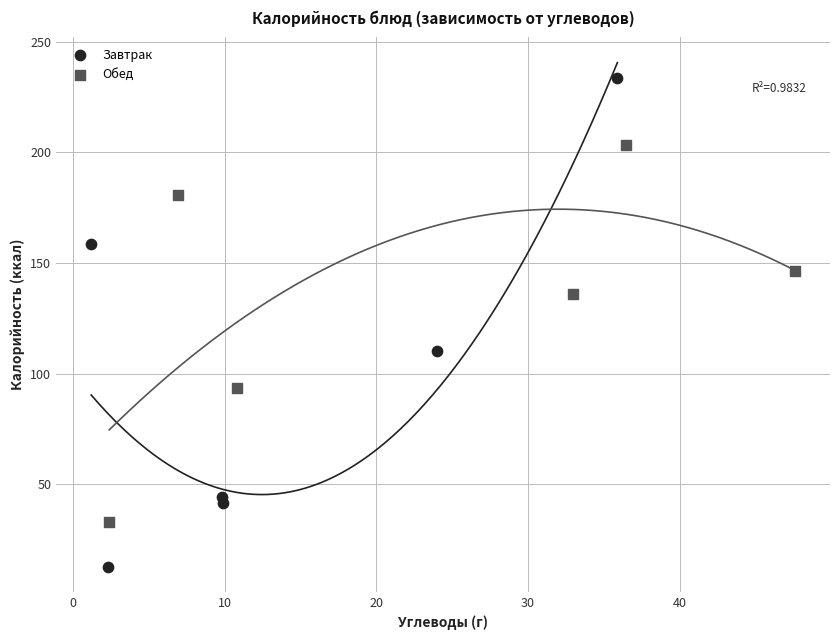

Which series has the widest spread of Y values?

Завтрак